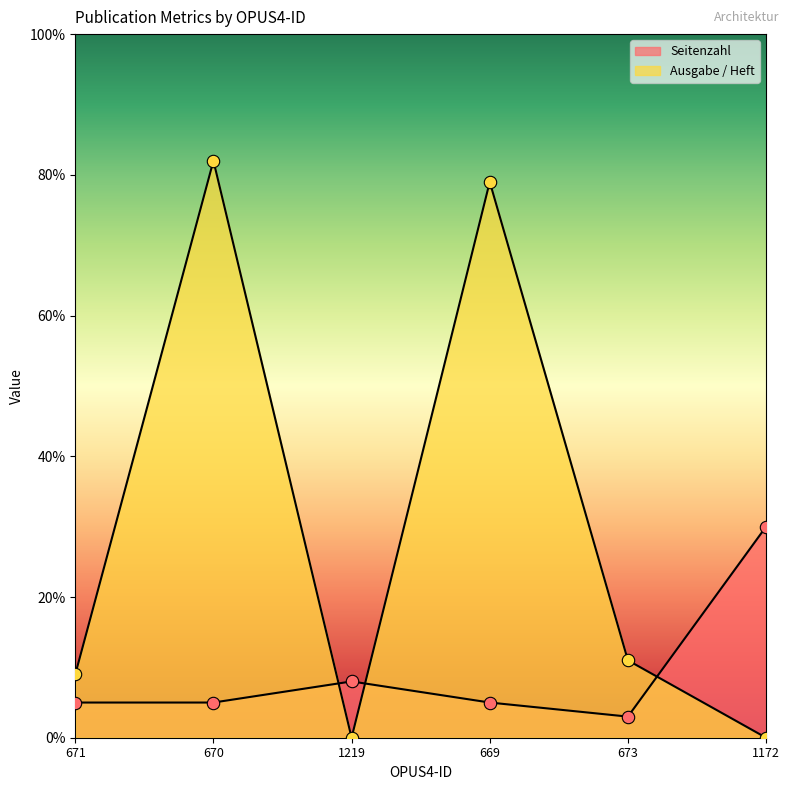

Which series reaches the maximum Y coordinate?

Ausgabe / Heft